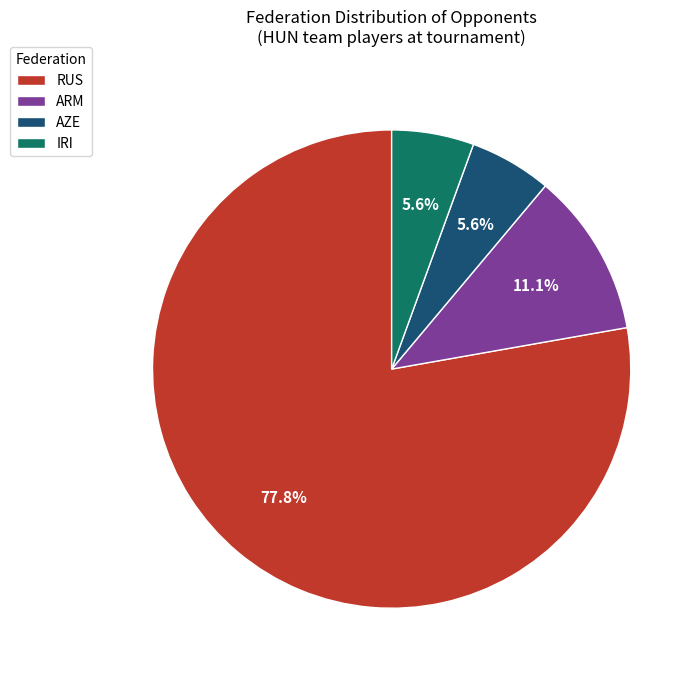

Count the number of slices in the pie.

4